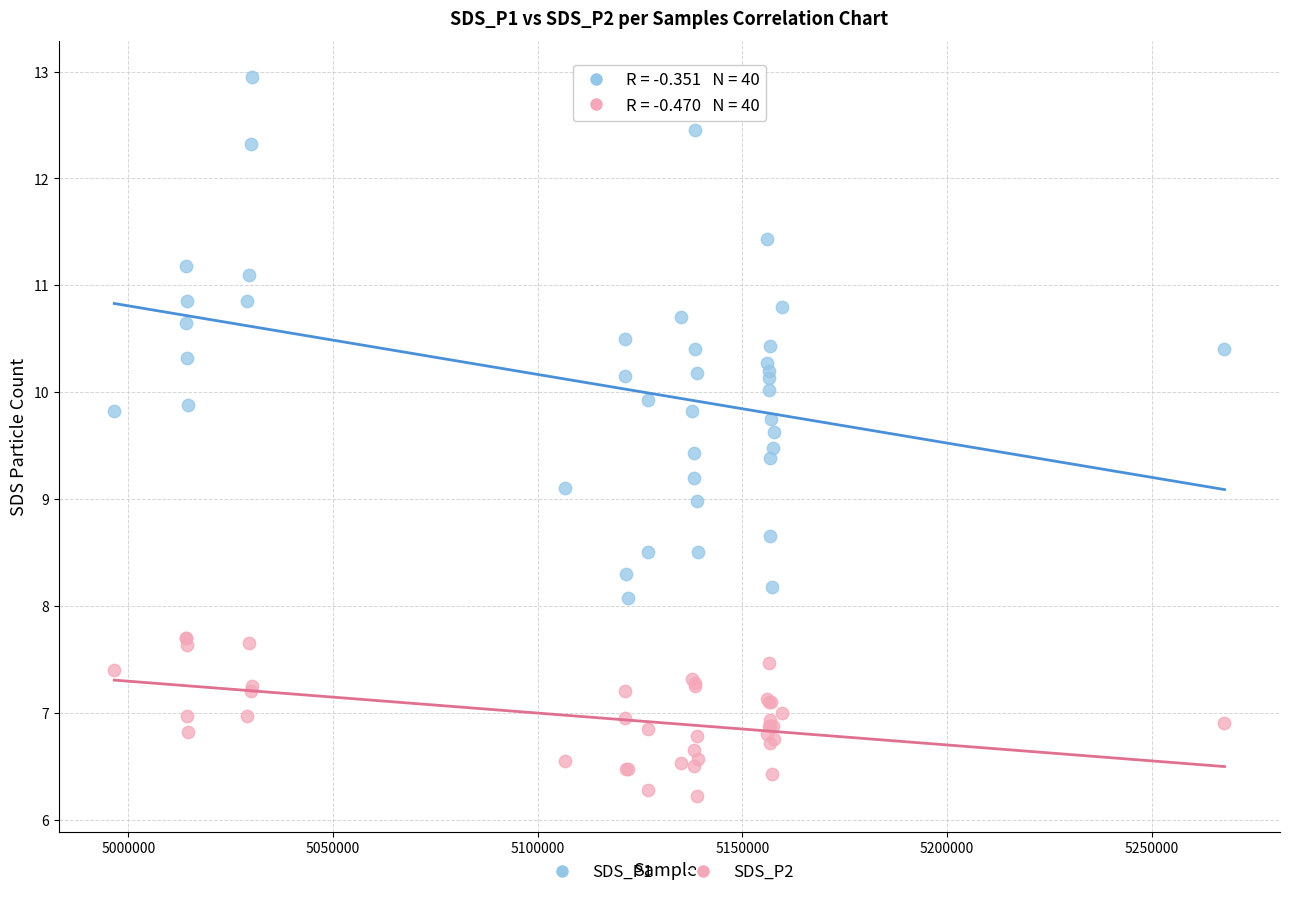

Which series contains the highest Y value?

SDS_P1